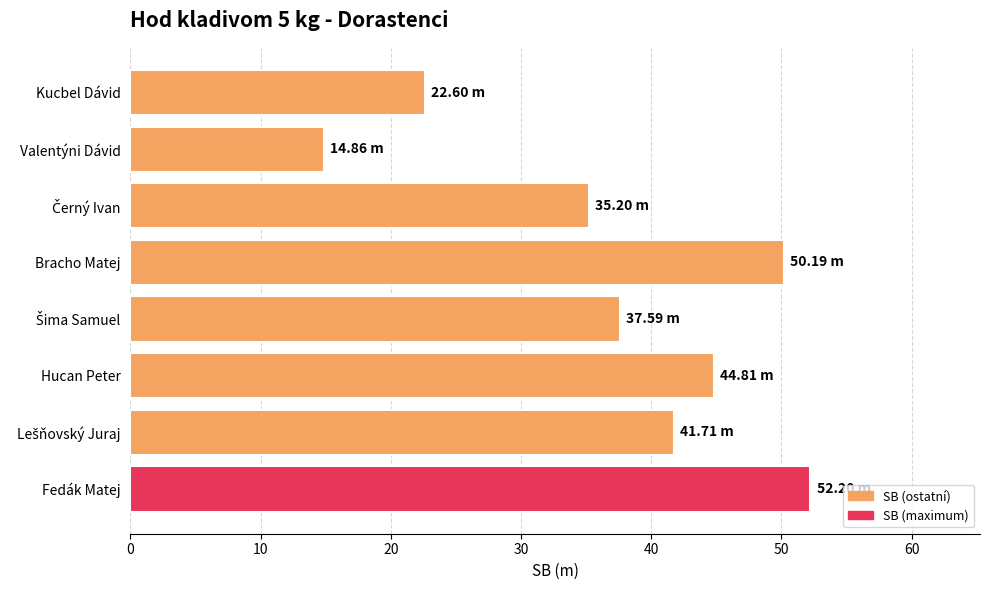

At which category does the chart reach its minimum across all series?

Valentýni Dávid